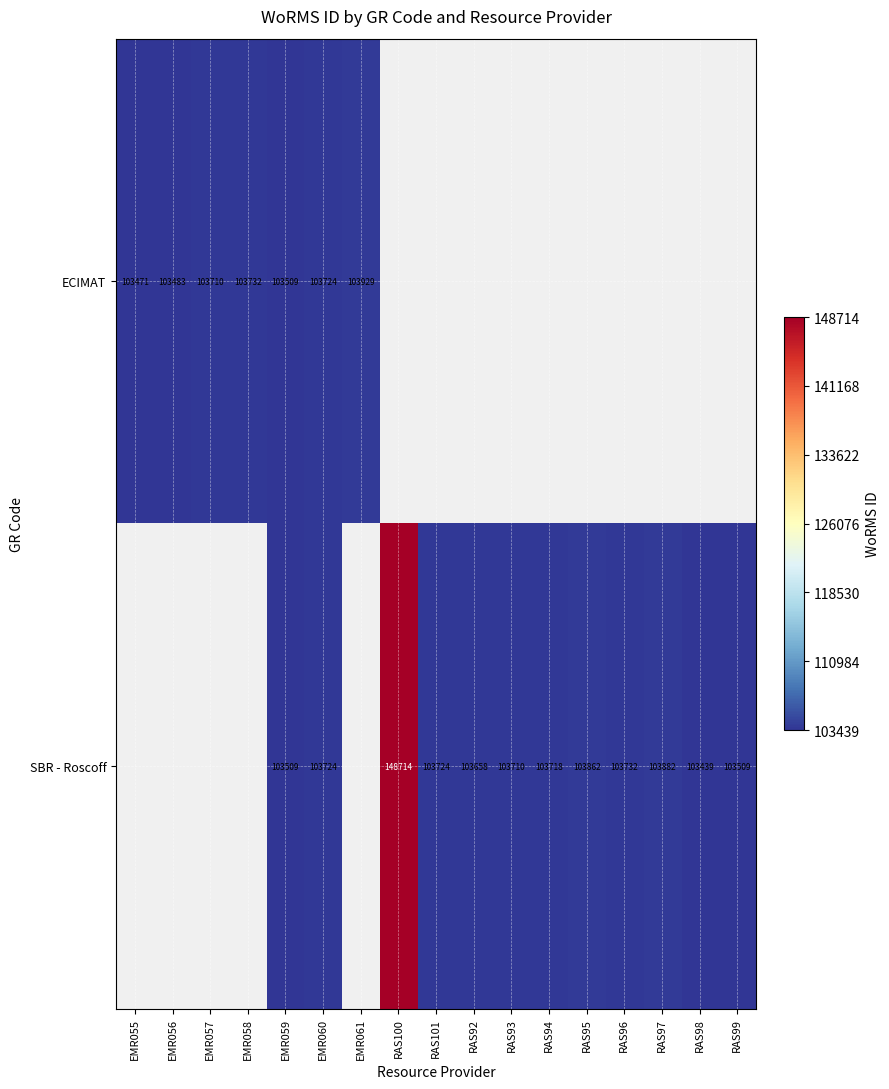

Is it true that ECIMAT equals 154123 at EMR057?

False